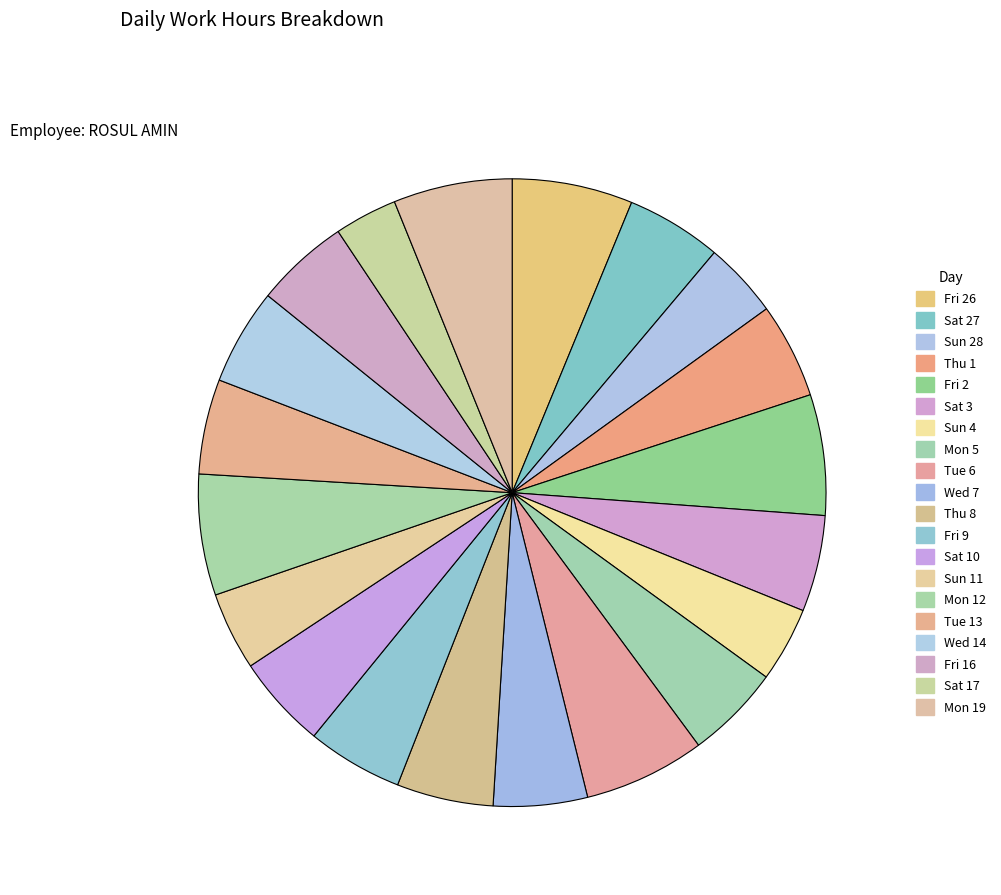

Count the number of slices in the pie.

20